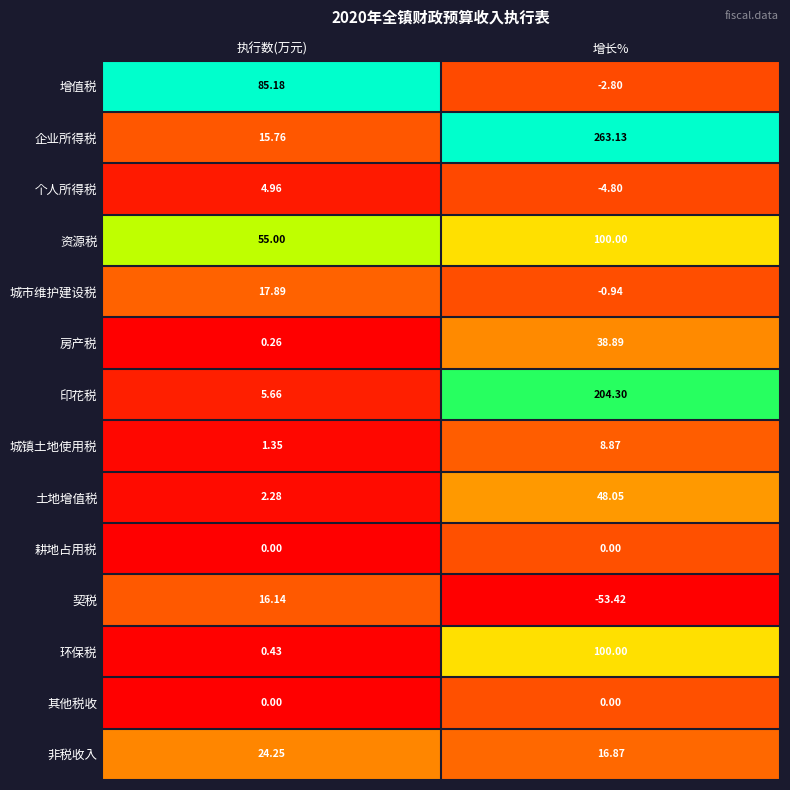

Rank the categories by 环保税 value from highest to lowest.

增长%, 执行数(万元)